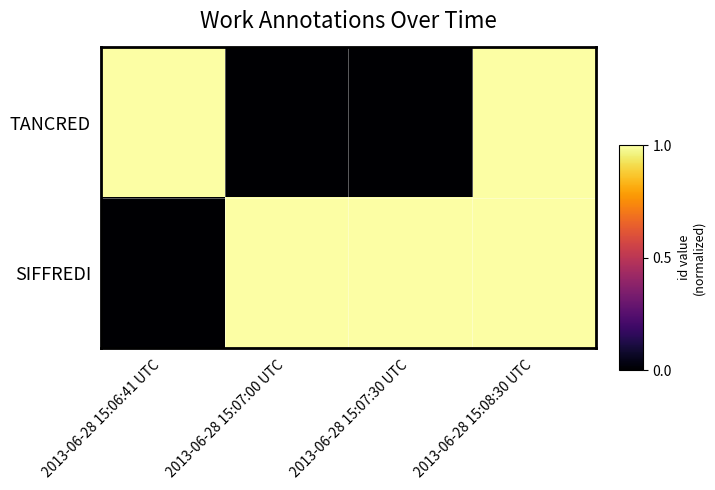

Reading left to right, extract all data points from this chart.

TANCRED: 2013-06-28 15:06:41 UTC=1.0	2013-06-28 15:07:00 UTC=0.0	2013-06-28 15:07:30 UTC=0.0	2013-06-28 15:08:30 UTC=1.0
SIFFREDI: 2013-06-28 15:06:41 UTC=0.0	2013-06-28 15:07:00 UTC=1.0	2013-06-28 15:07:30 UTC=1.0	2013-06-28 15:08:30 UTC=1.0